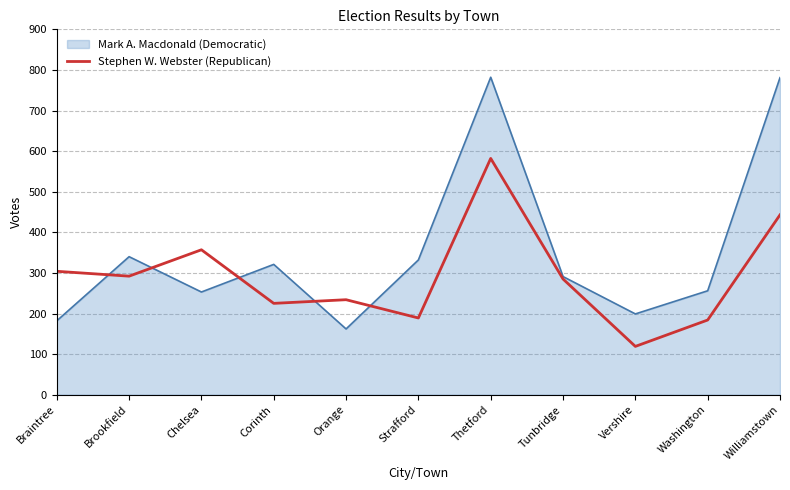

Rank the series at Vershire from lowest to highest value.

Stephen W. Webster (Republican), Mark A. Macdonald (Democratic)